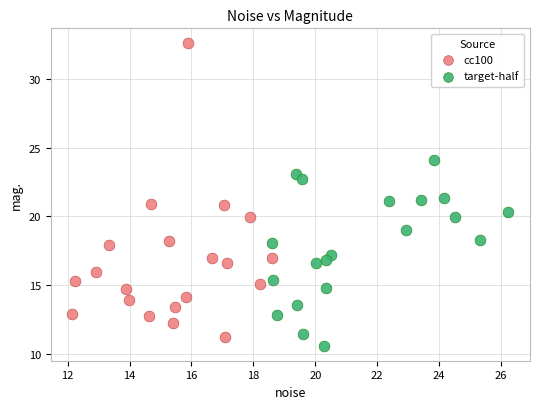

Which series has the largest Y range (max minus min)?

cc100